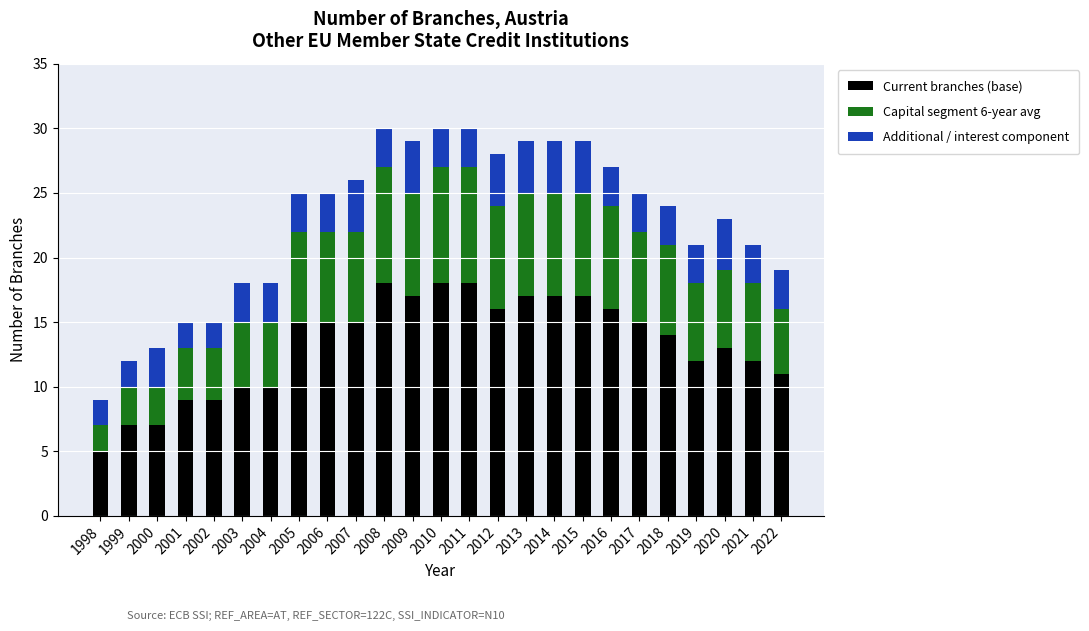

True or false: Current branches (base) has a value of 4 at 1999.

False